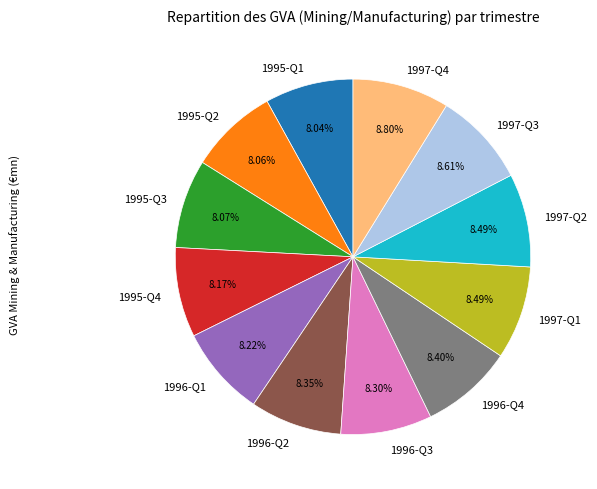

Is there any slice that represents more than half of the pie?

No